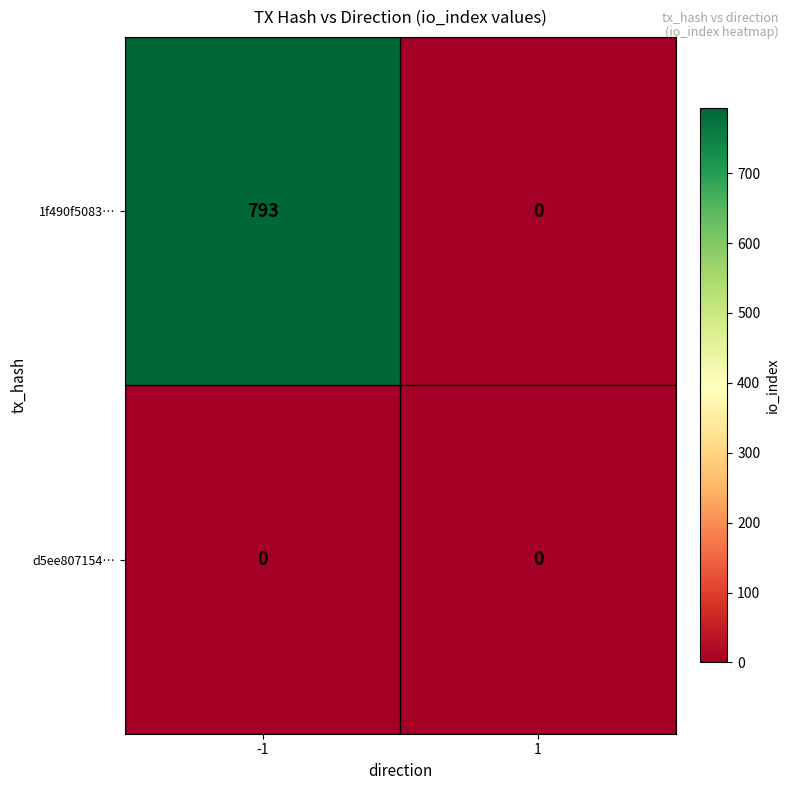

Which series changed the most between -1 and 1?

1f490f5083…